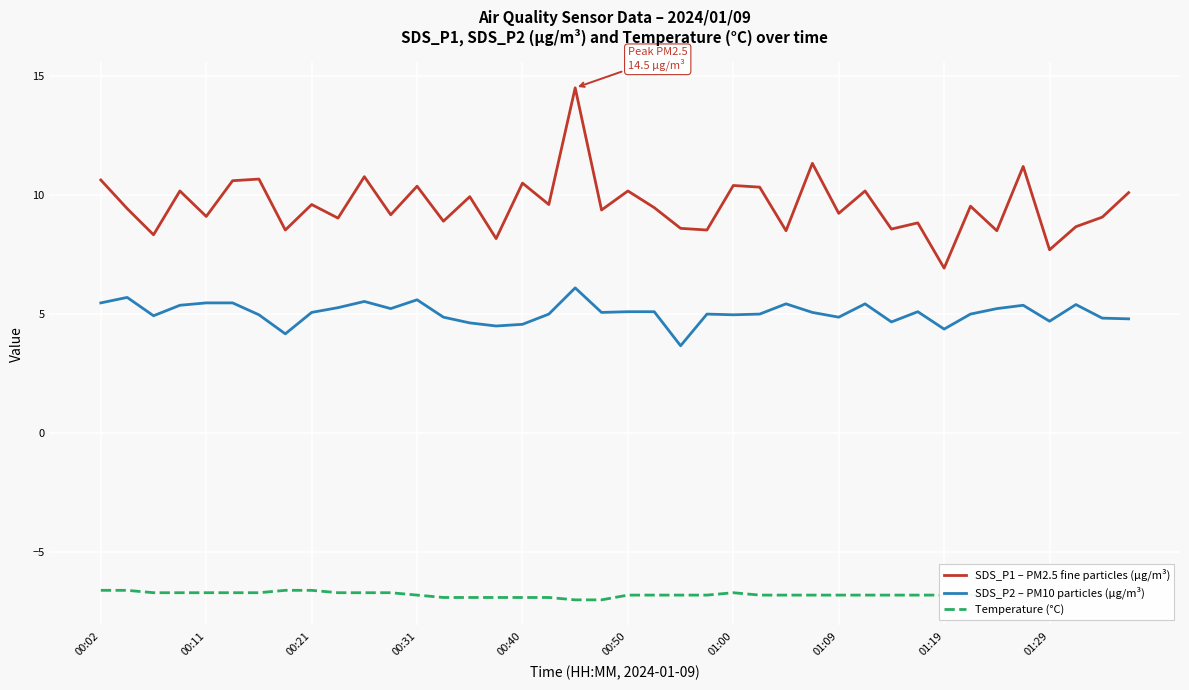

What is the minimum value shown in the chart?

-7.0